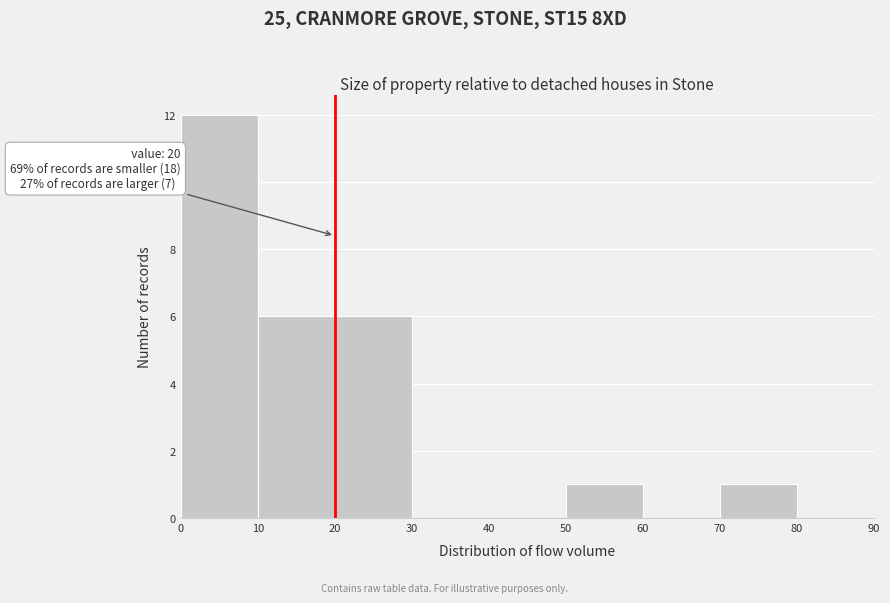

Which range on the x-axis has the tallest bar?

0 to 10